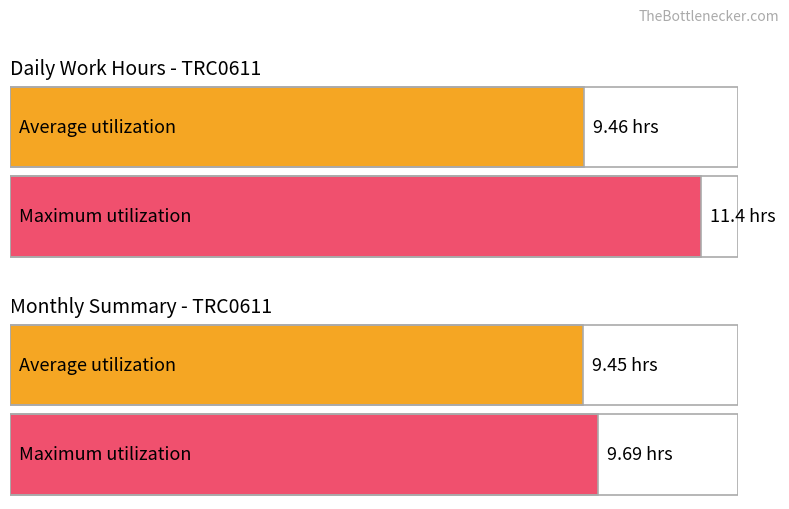

Rank the series by their average value, from lowest to highest.

Average utilization, Maximum utilization